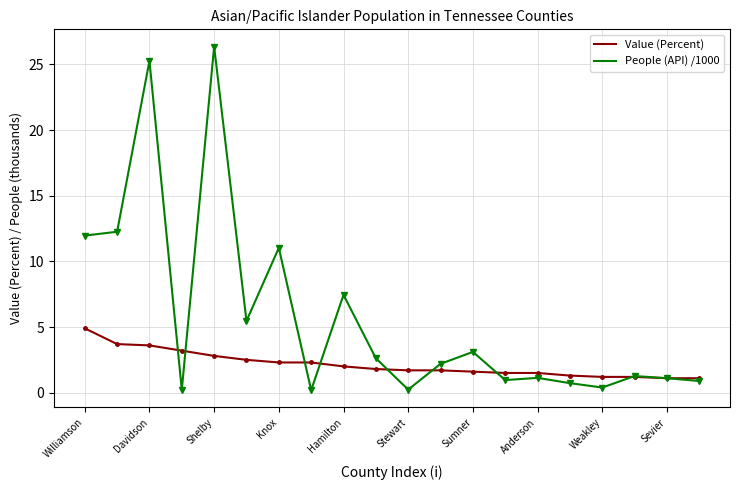

How many values in the People (API) /1000 series are below 2?

10